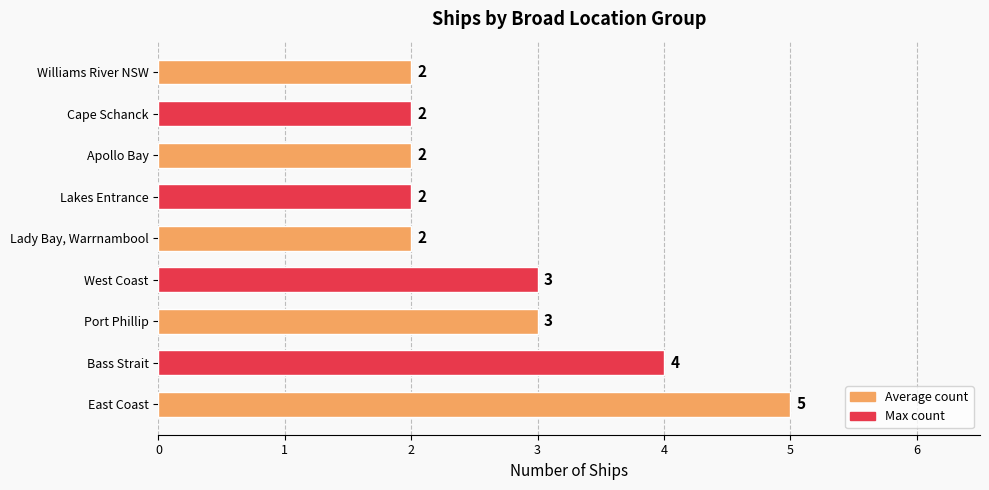

How many bars are there in total?

9